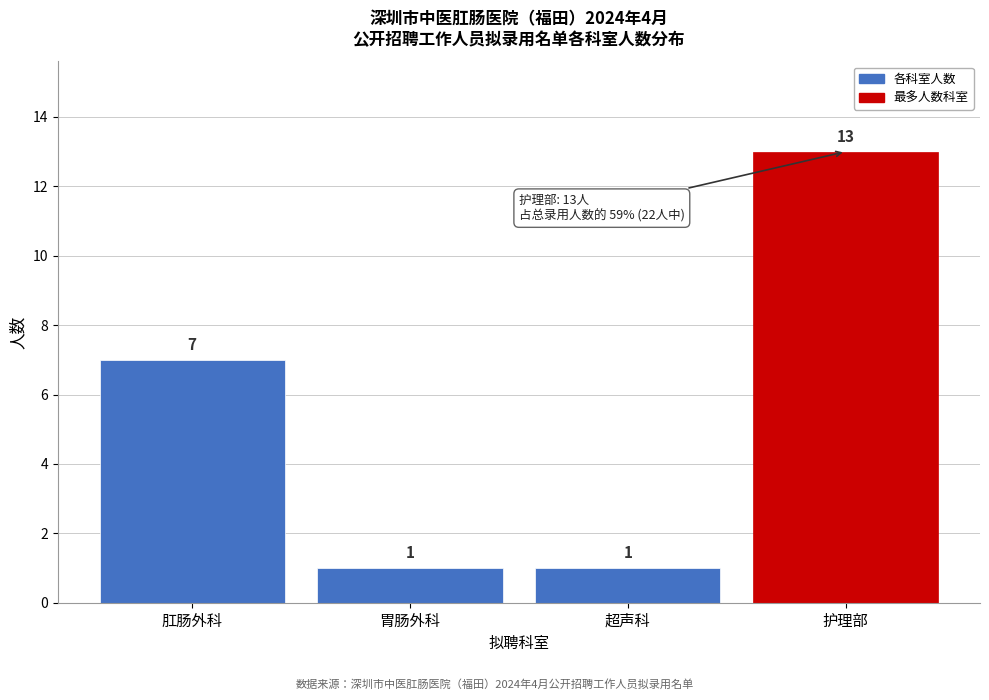

Reading left to right, extract all data points from this chart.

7	1	1	13